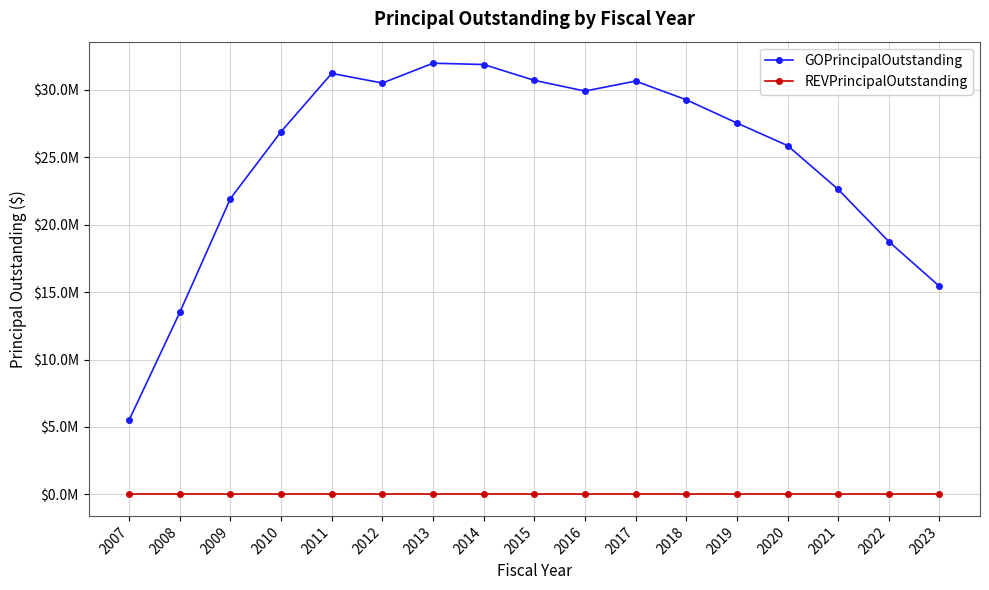

Rank the series by their maximum value, from lowest to highest.

REVPrincipalOutstanding, GOPrincipalOutstanding